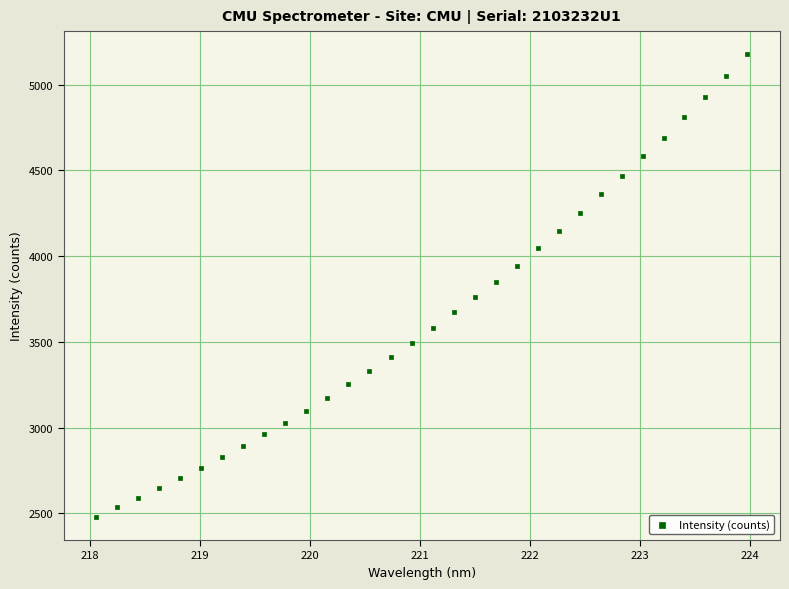

What is the range of X values (max minus min)?

5.9